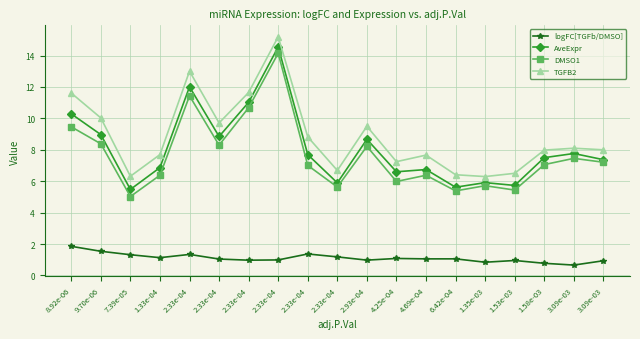

What is the label of the 4th point from the right?

1.53e-03